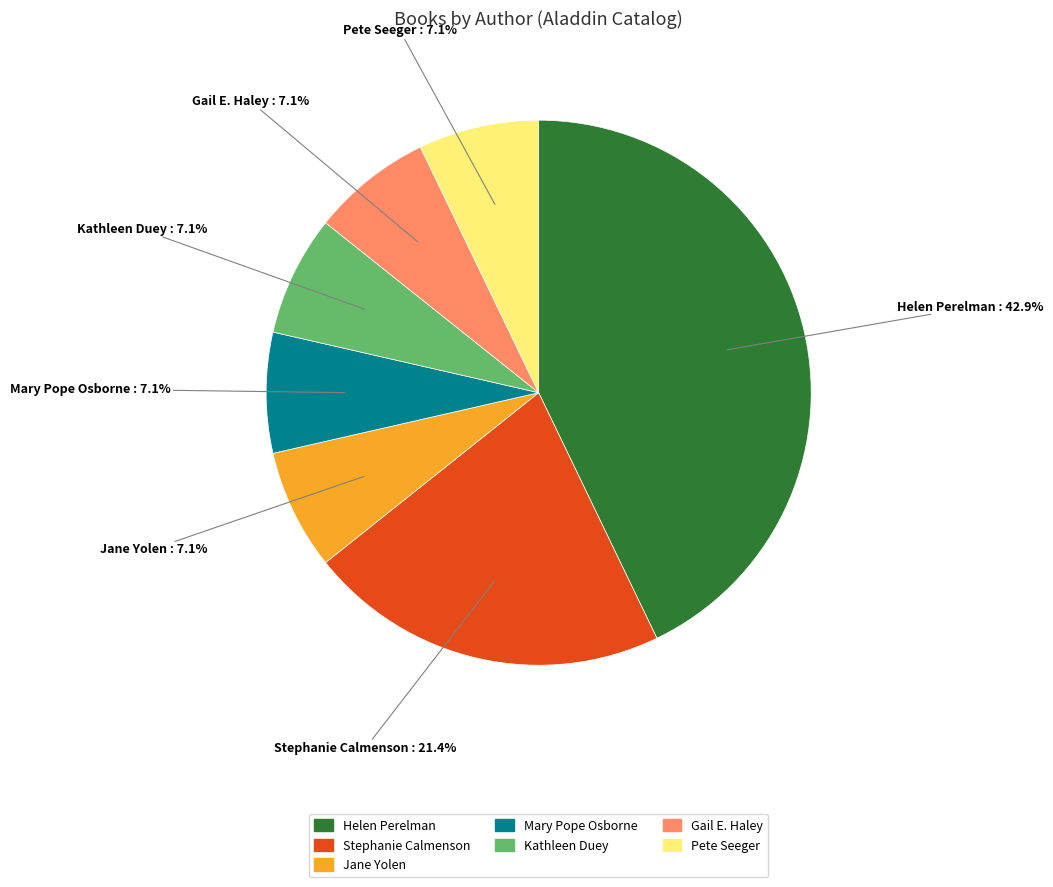

How many slices are in this pie chart?

7